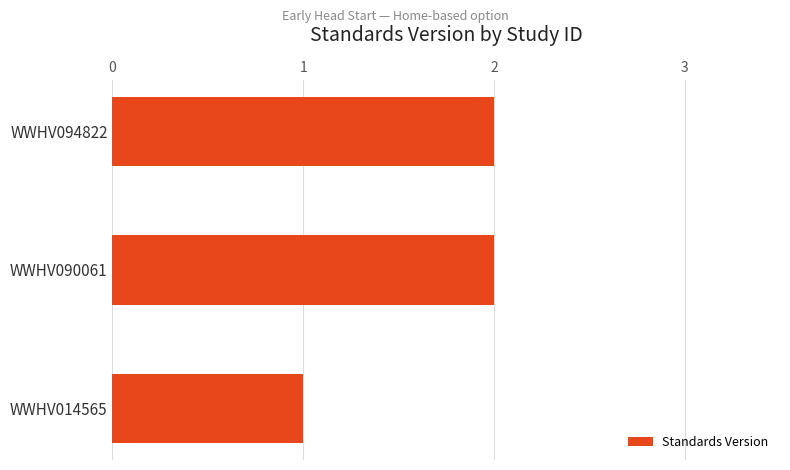

Is it true that the value at WWHV094822 is 2?

True